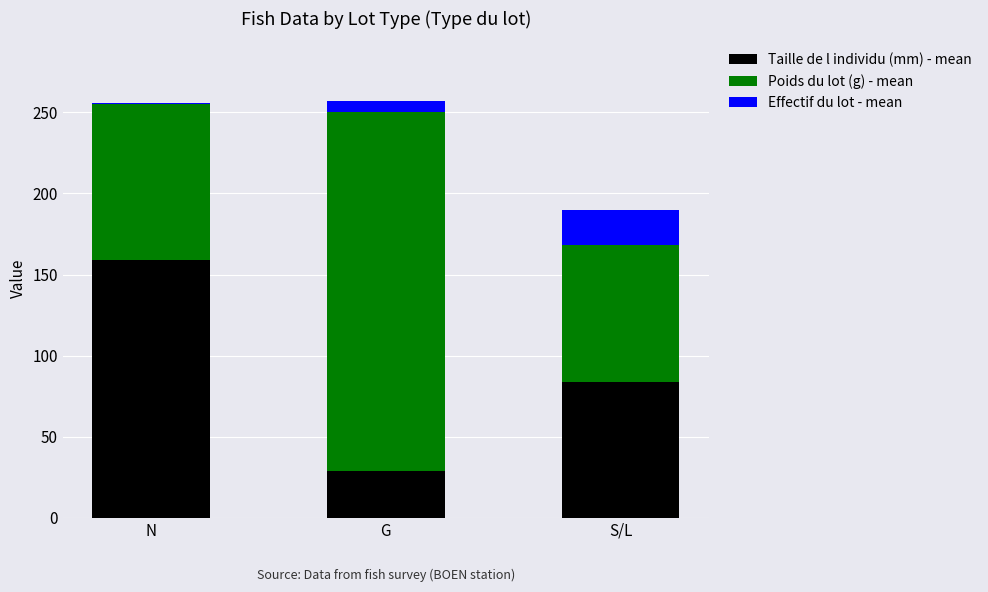

Count the number of categories in the chart.

3